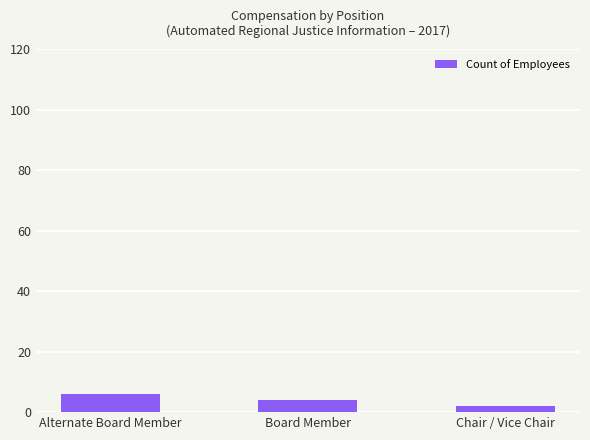

Rank the categories by value from lowest to highest.

Chair / Vice Chair, Board Member, Alternate Board Member